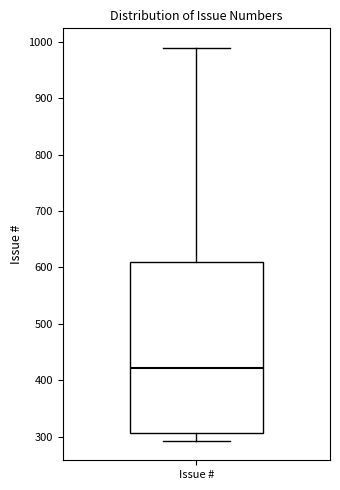

Transcribe this box plot: give where the median line is, the range the box spans, and where the two whiskers end, as read against the y-axis. The values are not printed on the chart, so give them approximately, as read against the axis.

median 420, box 310 to 610, whiskers 290 to 990